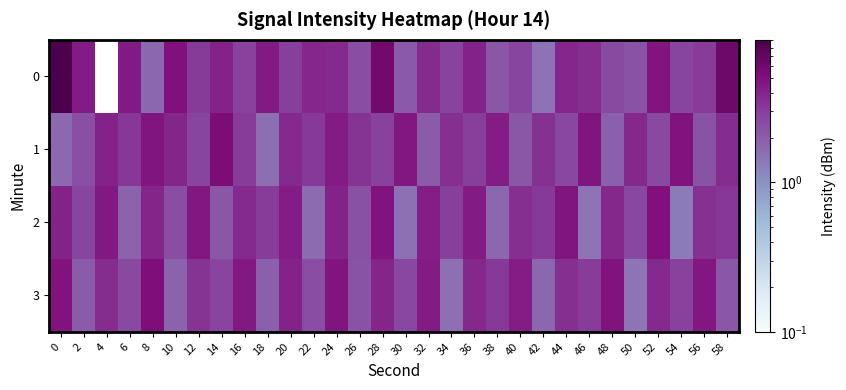

What is the total value across all series at 54?

11.9